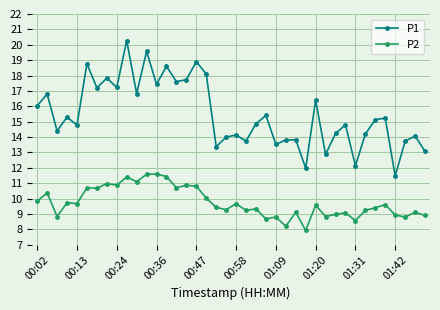

List the series in order of their overall mean, lowest first.

P2, P1